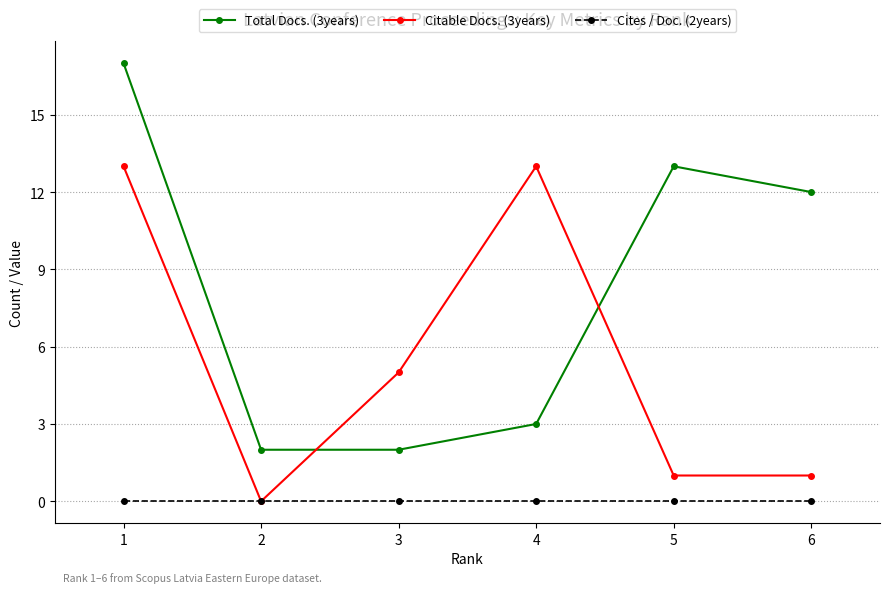

How many lines are shown in the chart?

3